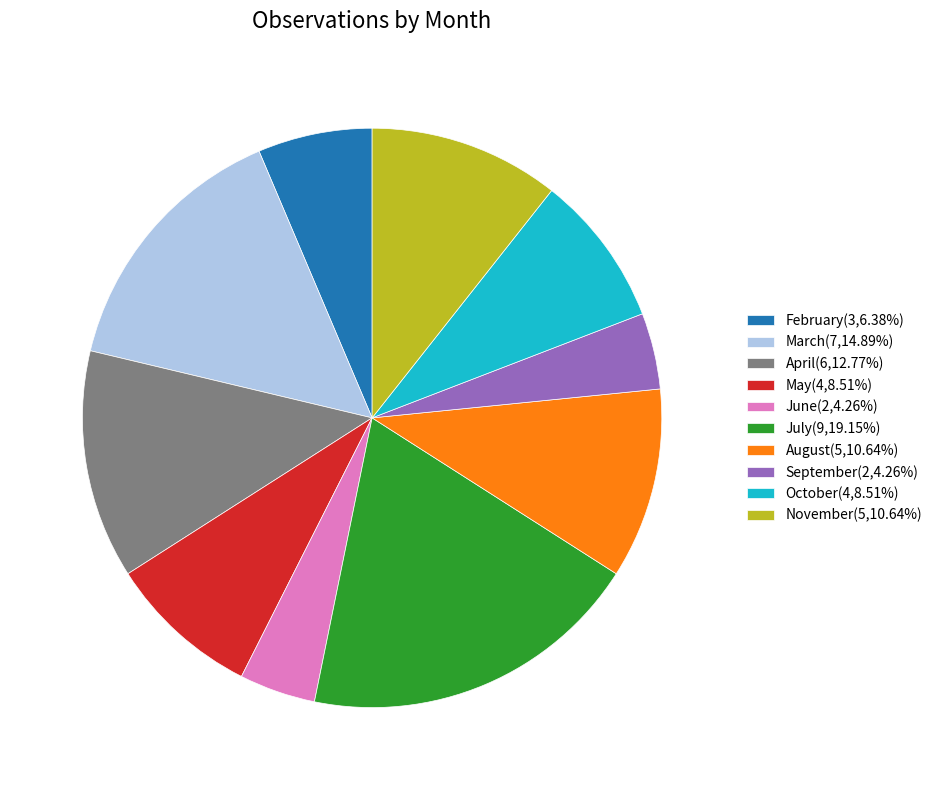

Approximately how many times larger is the value at October(4,8.51%) compared to February(3,6.38%)?

1.3